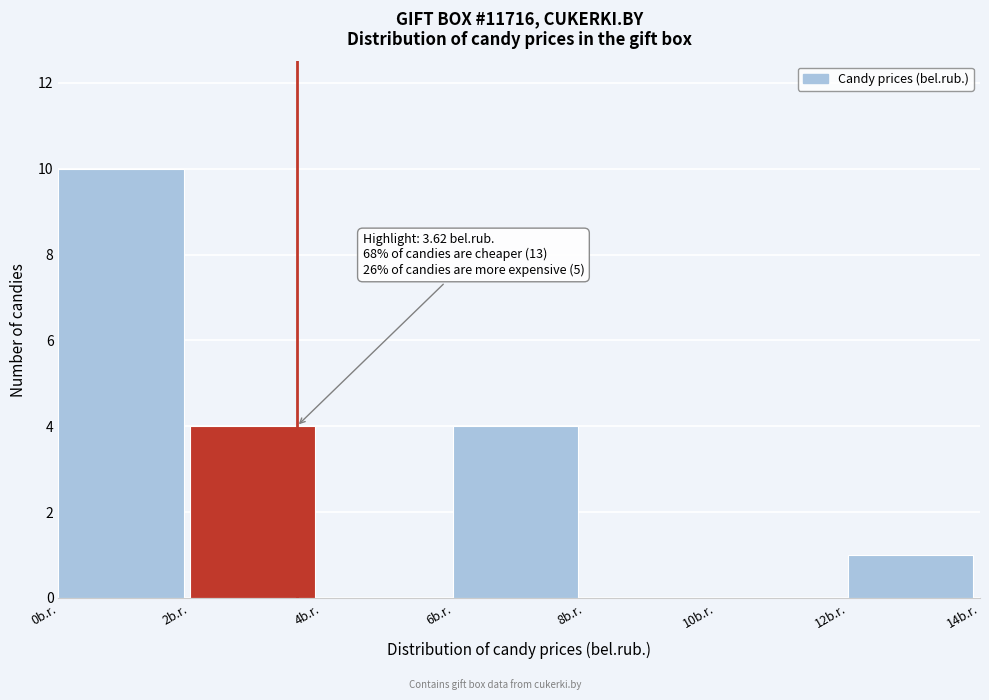

Which range on the x-axis has the tallest bar?

0 to 2